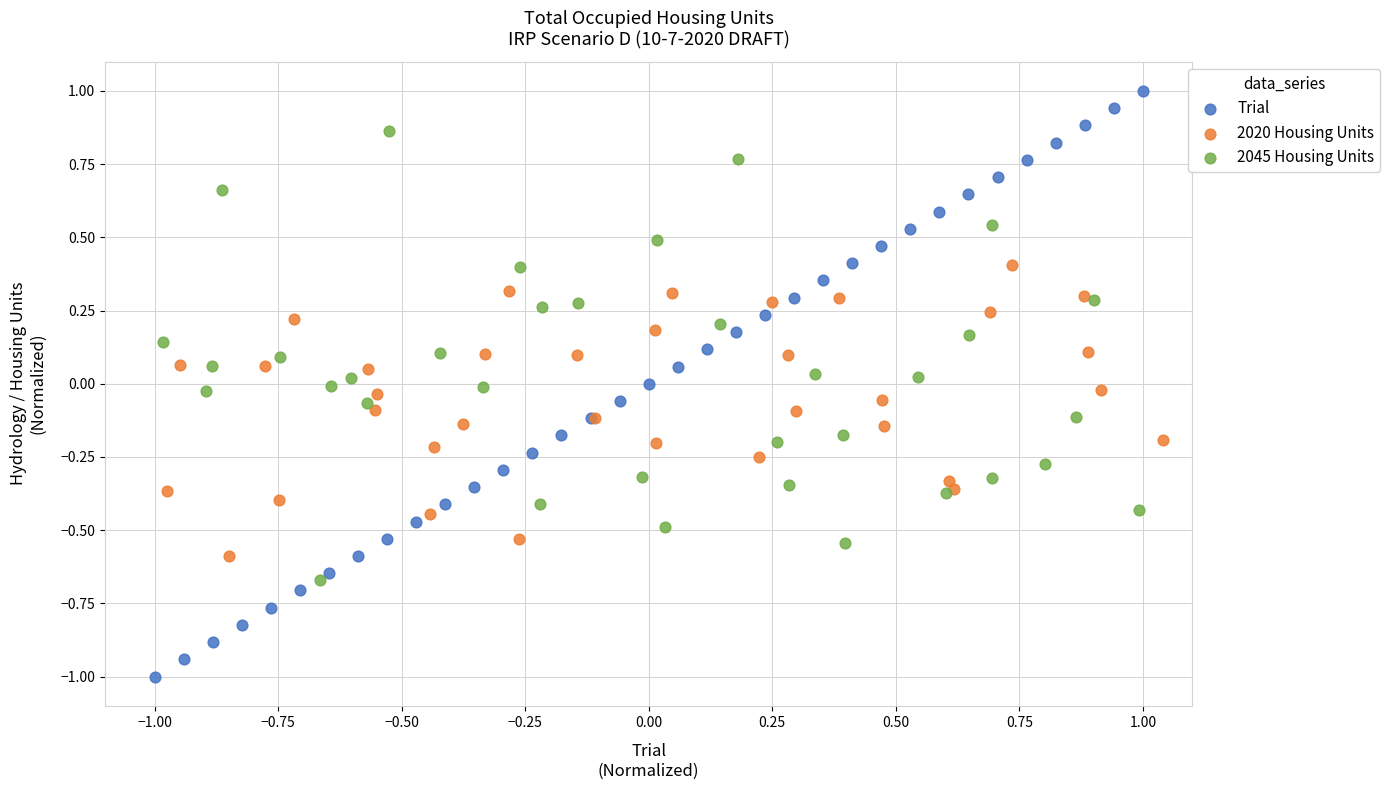

Which series reaches the minimum Y coordinate?

Trial